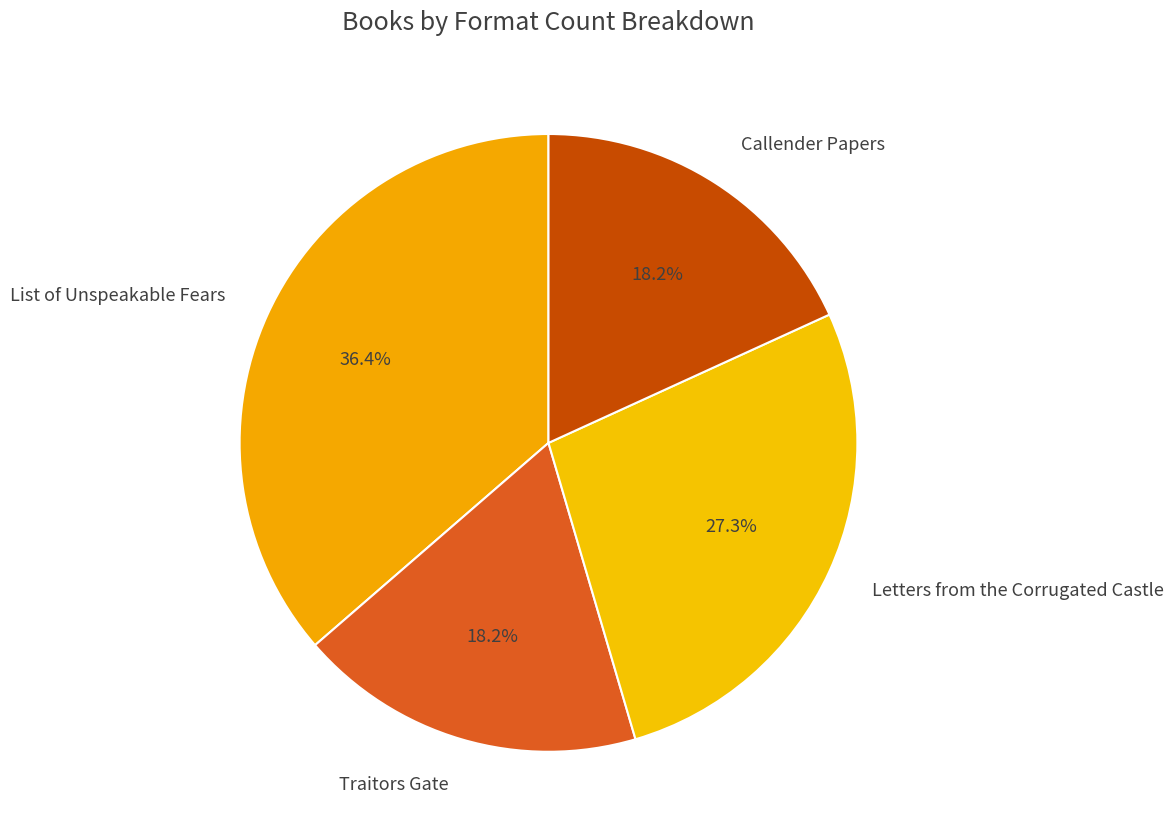

Does List of Unspeakable Fears represent more than half of the total?

No